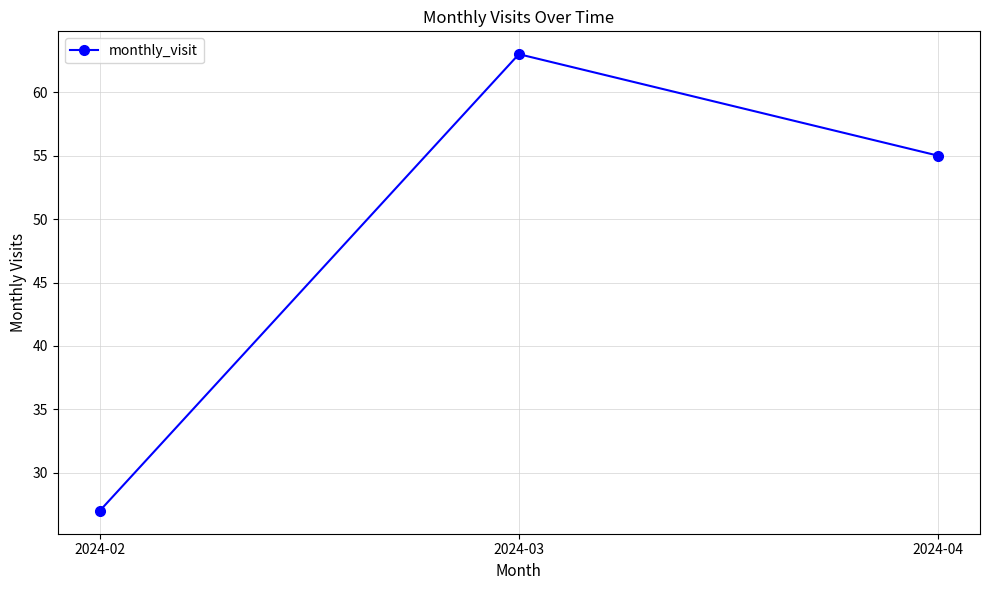

Reading left to right, list all the values displayed in this chart.

2024-02=27	2024-03=63	2024-04=55